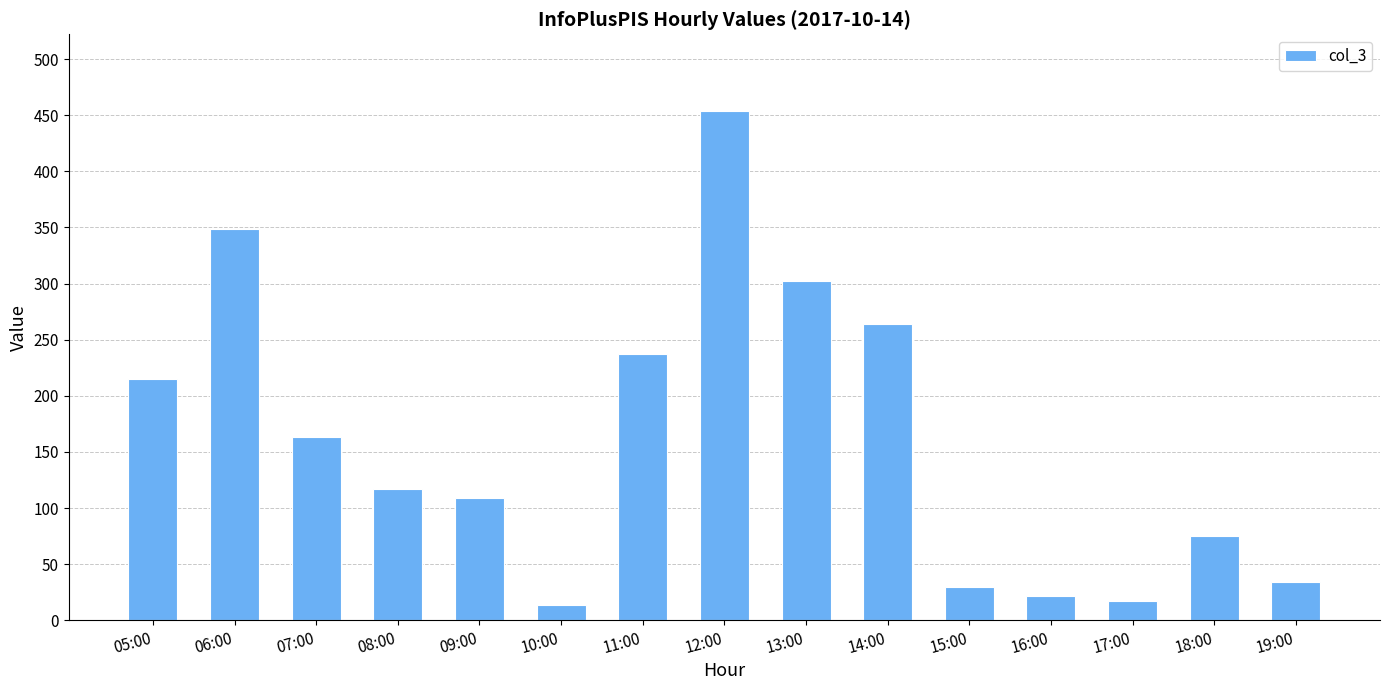

What is the label of the 8th bar from the right?

12:00